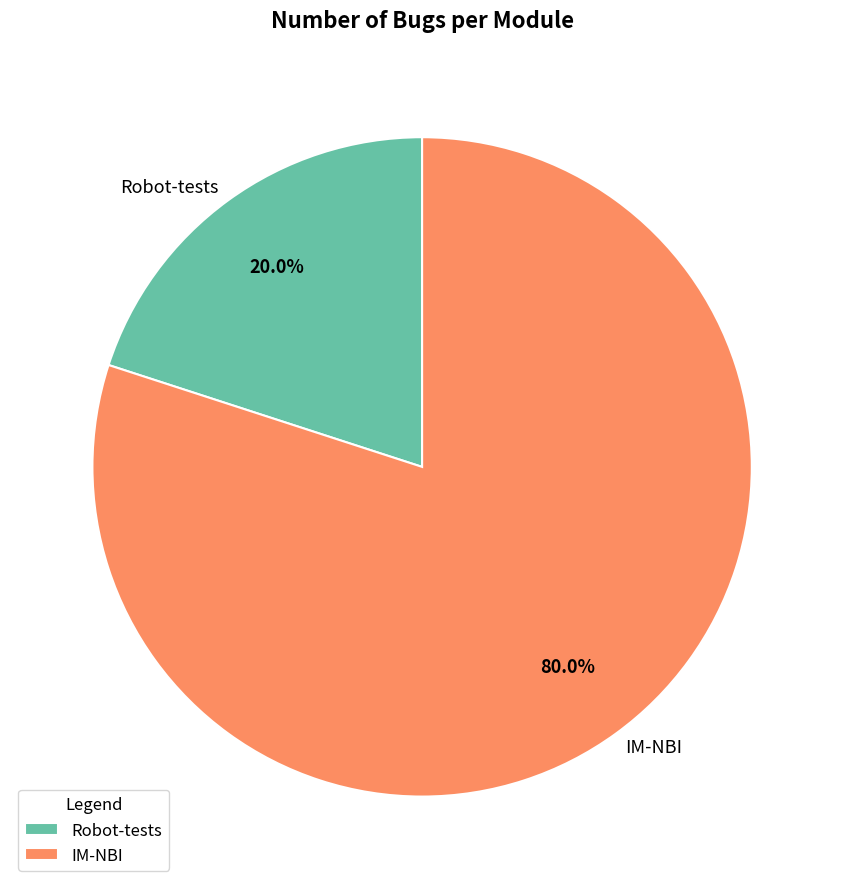

Between Robot-tests and IM-NBI, which is larger?

IM-NBI